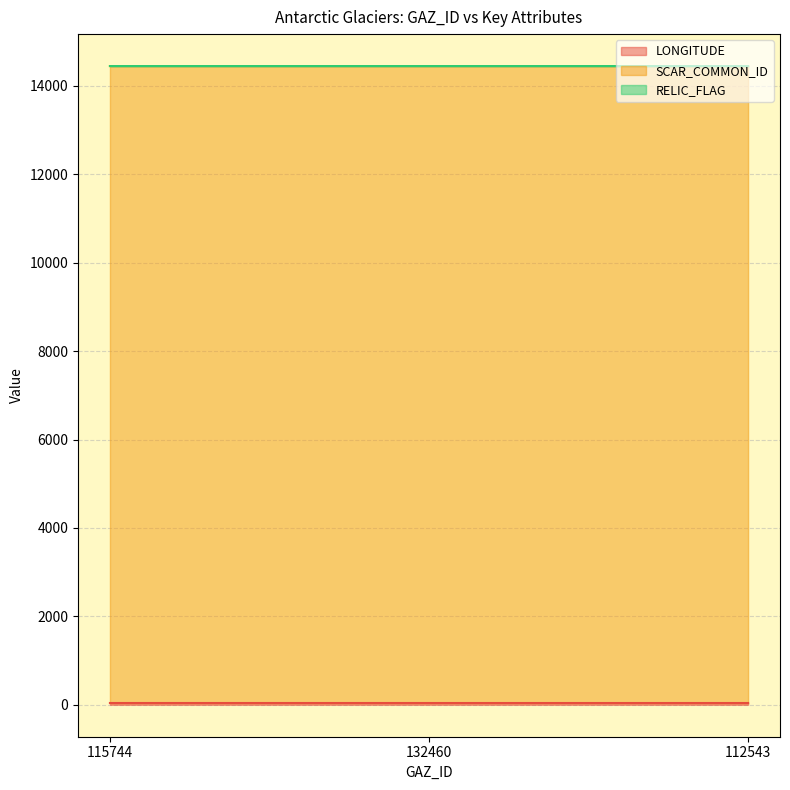

Rank the series at 115744 from highest to lowest value.

SCAR_COMMON_ID, LONGITUDE, RELIC_FLAG